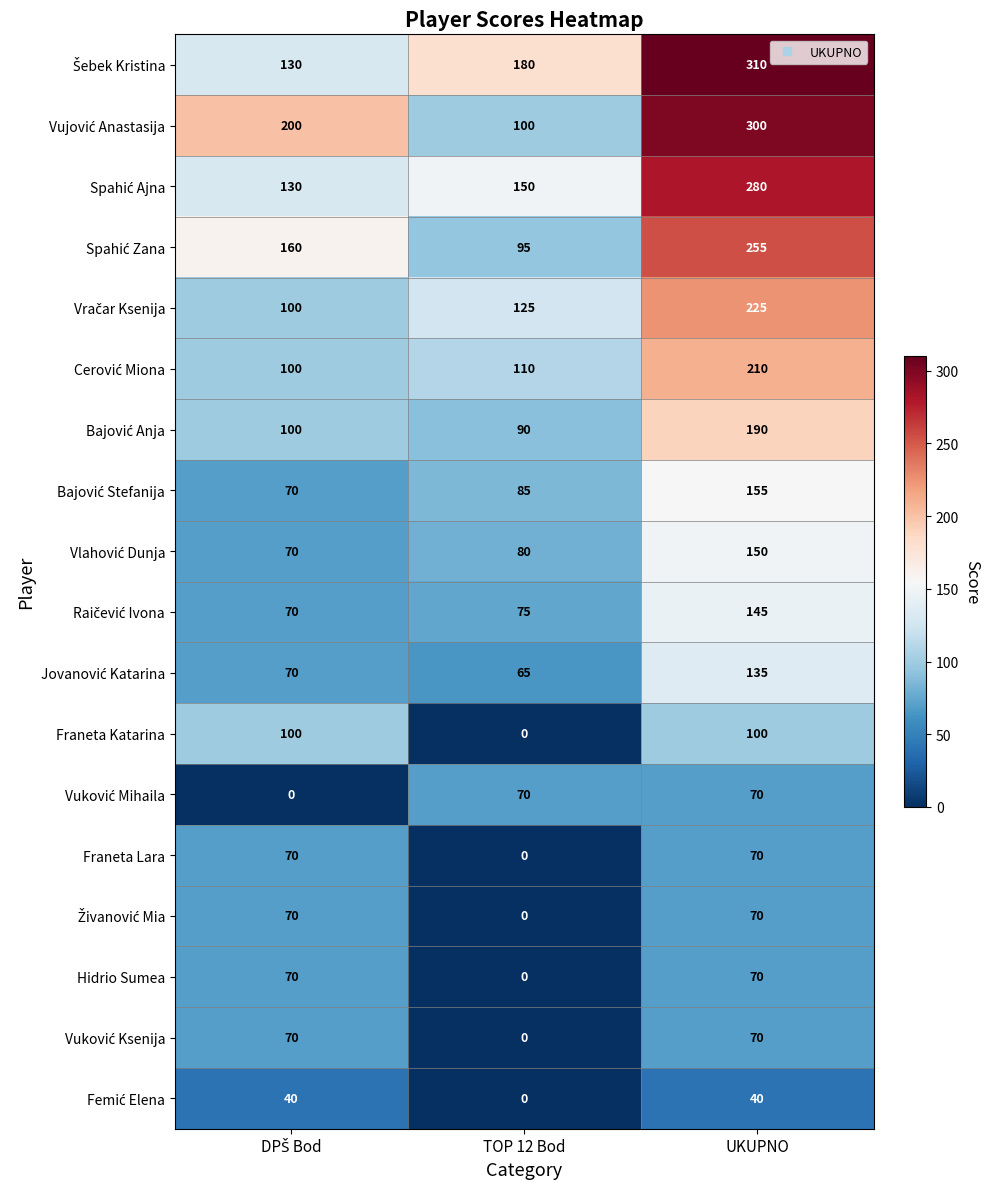

At which category is the sum across all series the highest?

UKUPNO